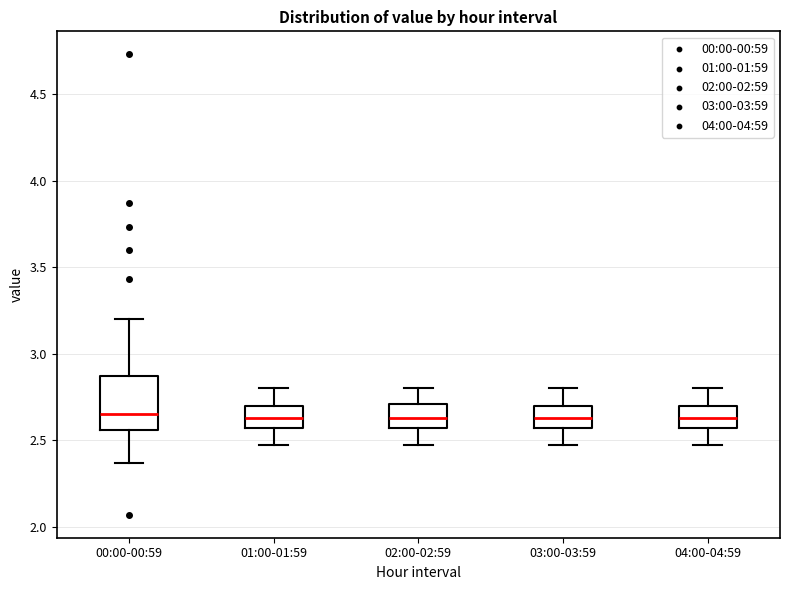

Where is the upper edge of the box for 01:00-01:59 on the y-axis? The values are not printed on the chart, so give them approximately, as read against the axis.

2.70